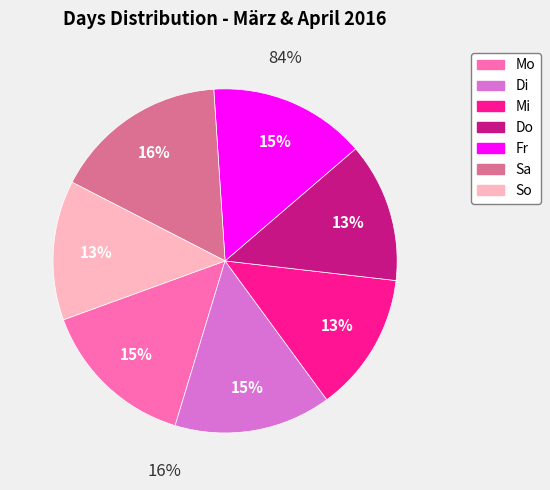

To the nearest percent, what percentage of the pie is Do?

13%